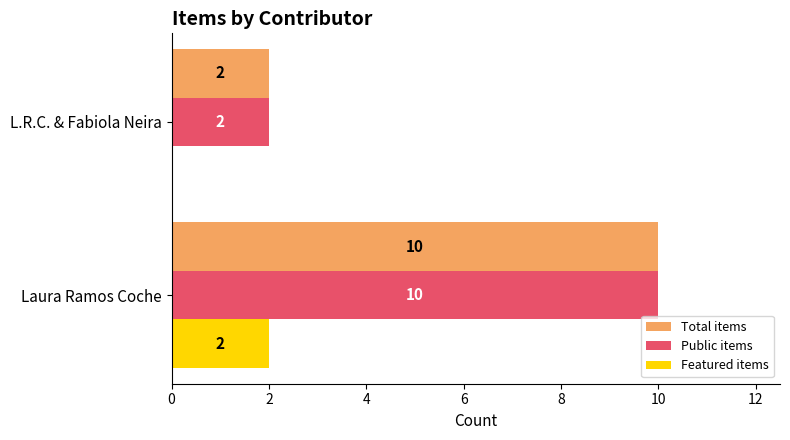

What is the sum of the Public items values at Laura Ramos Coche and L.R.C. & Fabiola Neira?

12